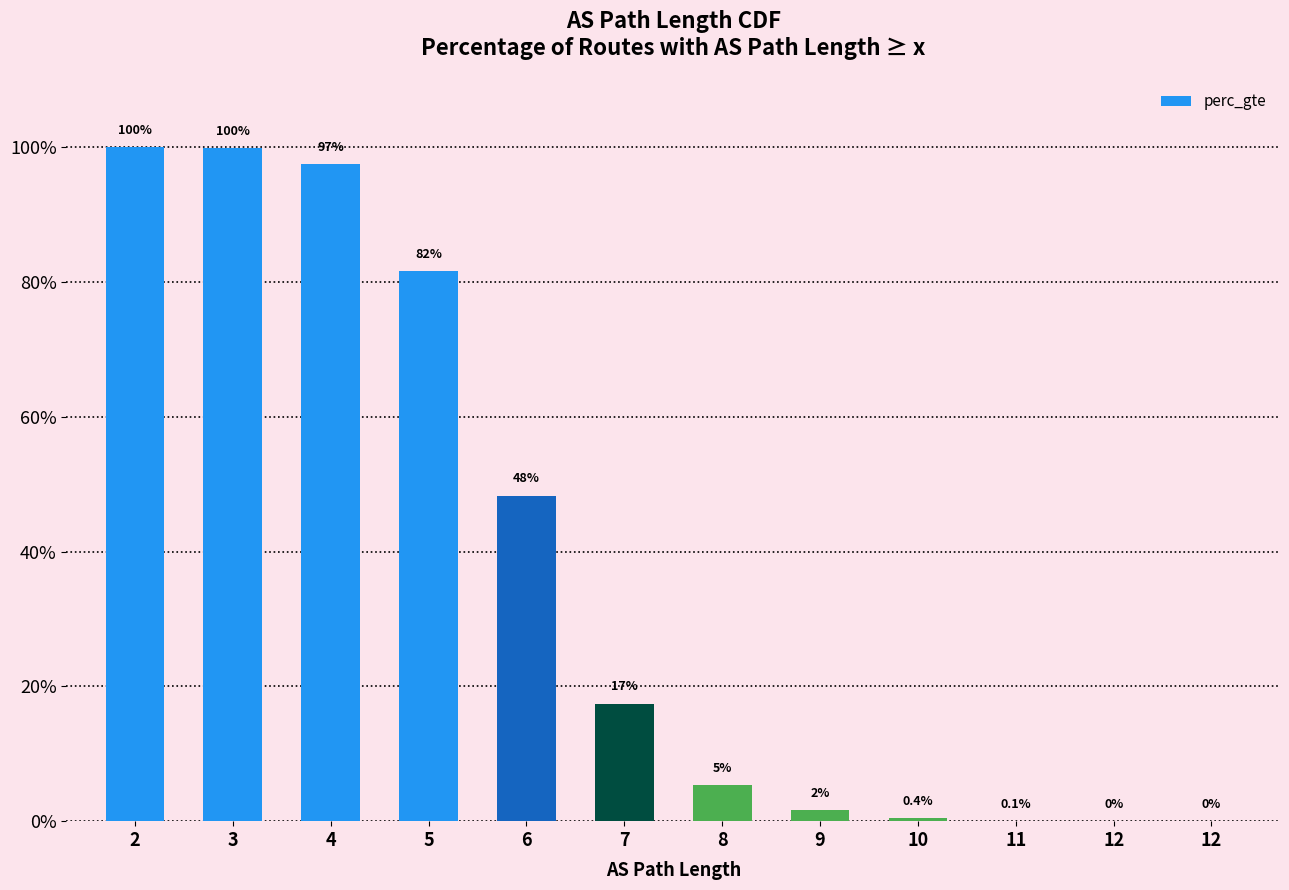

The value at 11 is 0.0. True or false?

False